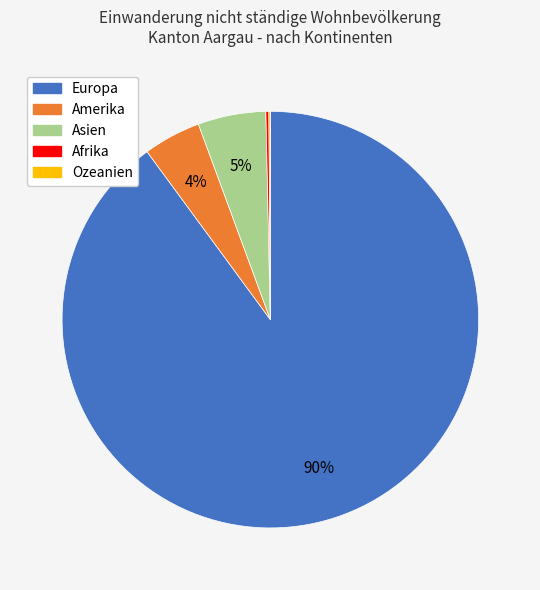

To the nearest percent, what percentage of the pie is Asien?

5%